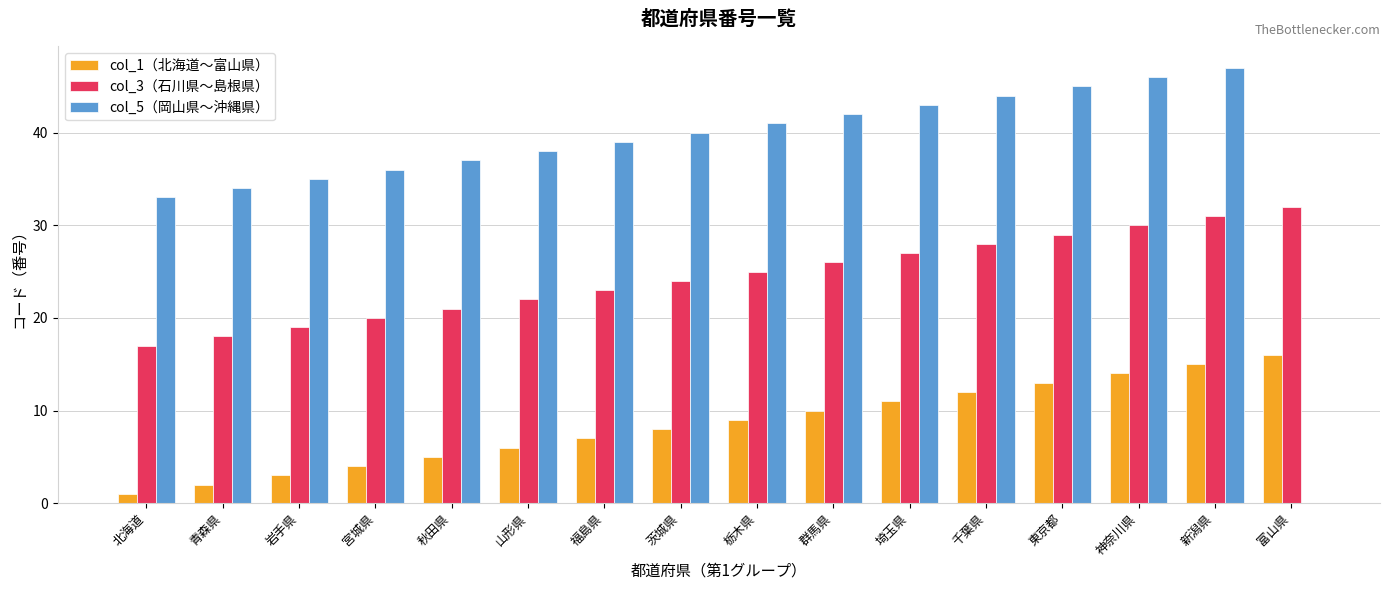

Is the value of col_5（岡山県〜沖縄県） at 新潟県 greater than the value of col_3（石川県〜島根県） at 栃木県?

Yes